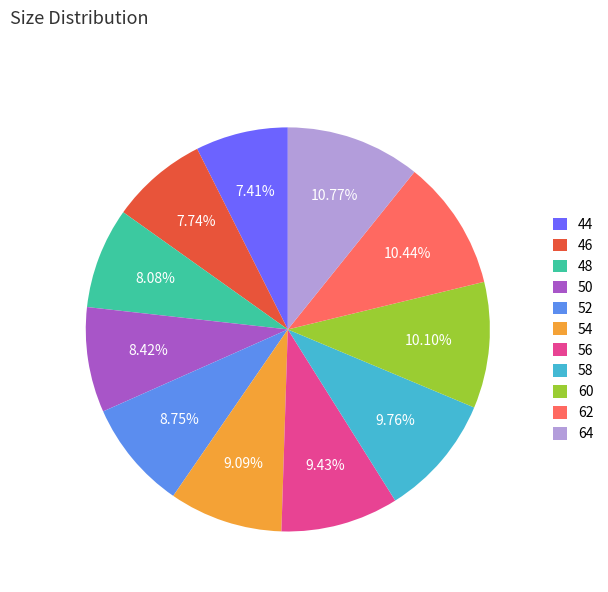

To the nearest percent, what is the combined percentage of 60 and 54?

19%